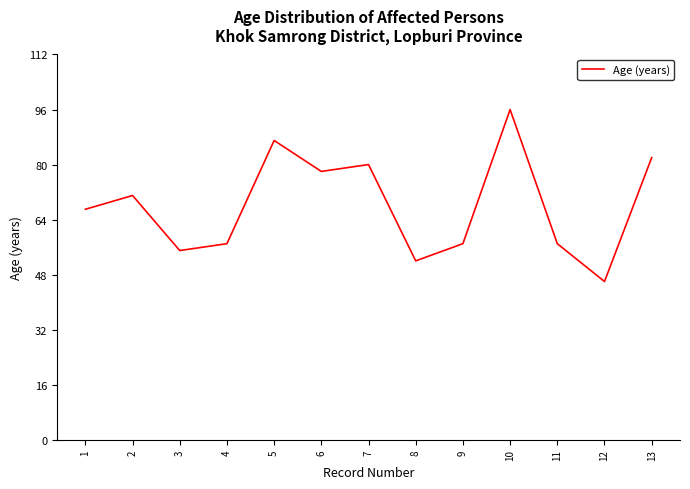

How many values are below 67?

6